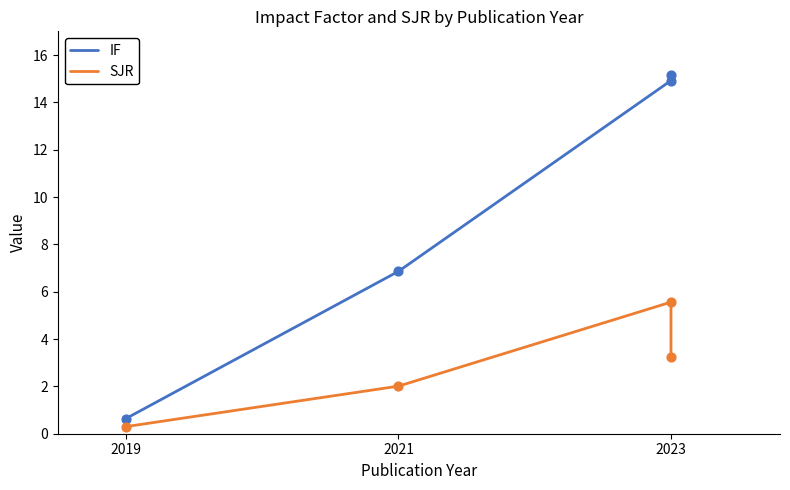

Which series reaches the maximum Y coordinate?

IF